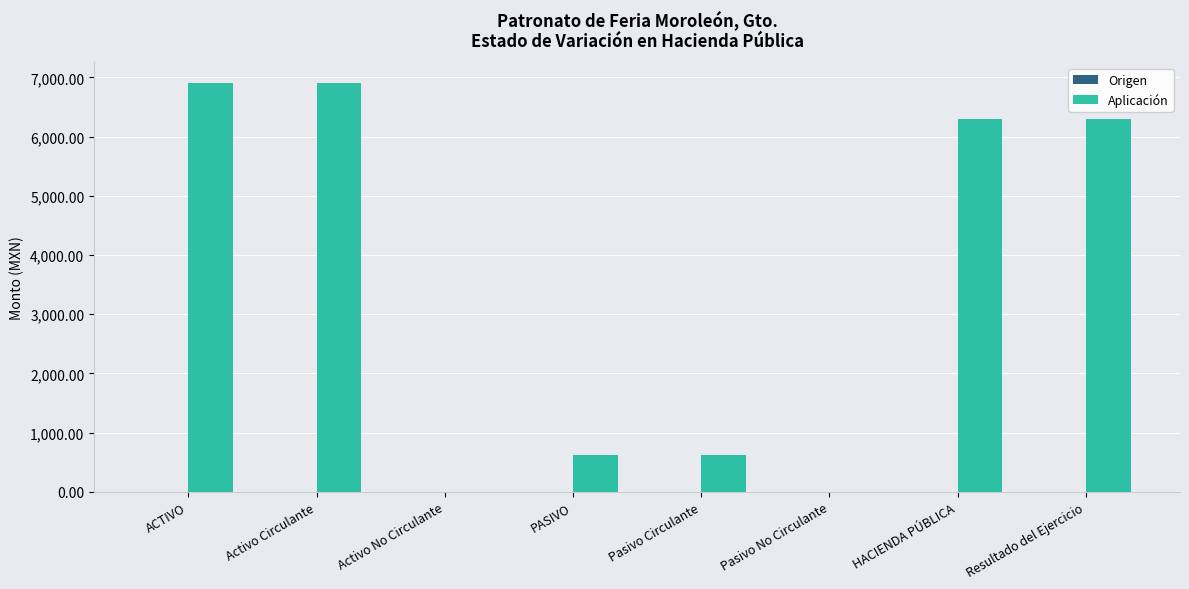

Are the bars horizontal?

No